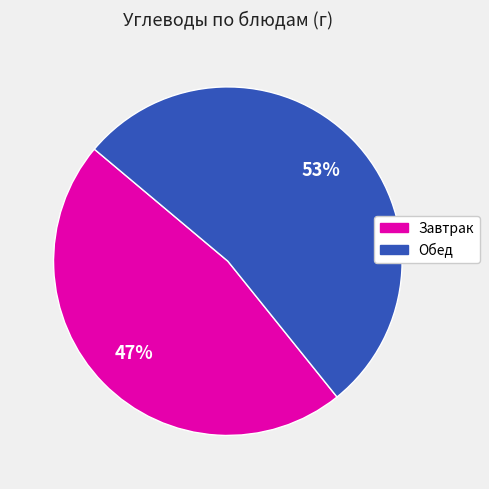

Does any single category account for the majority?

Yes